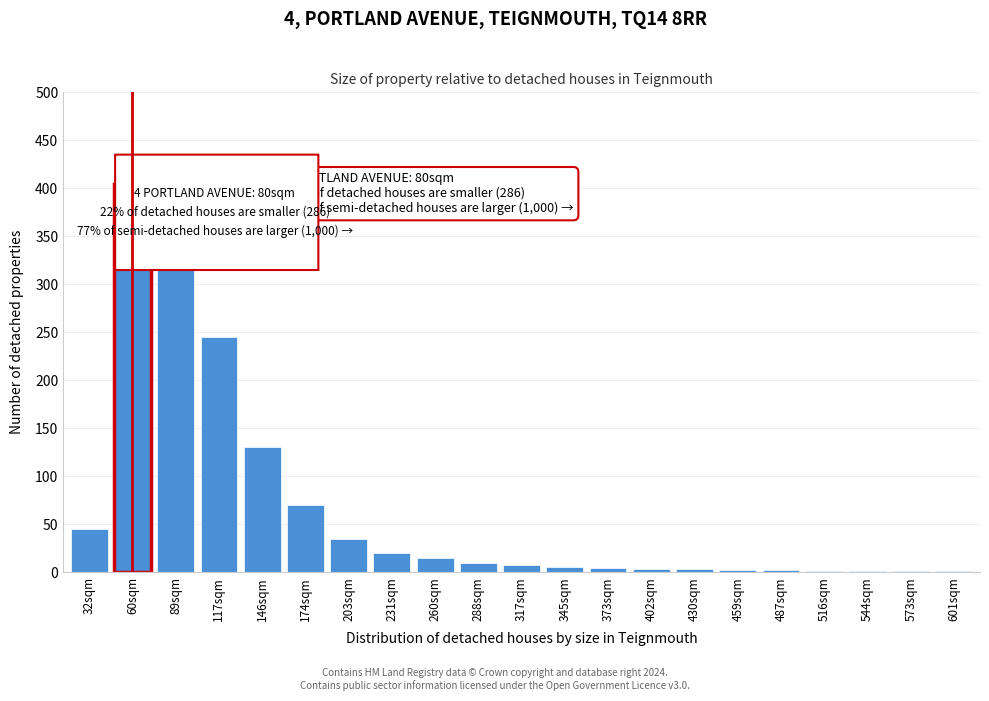

At which category does the chart reach its peak across all series?

60sqm